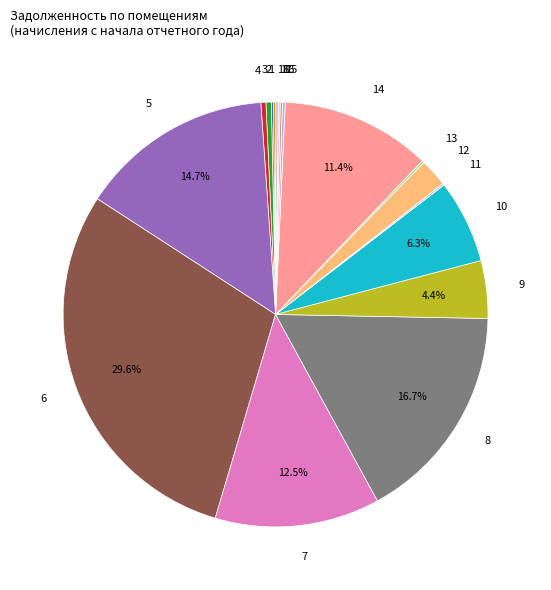

Which category has the biggest portion of the pie?

6